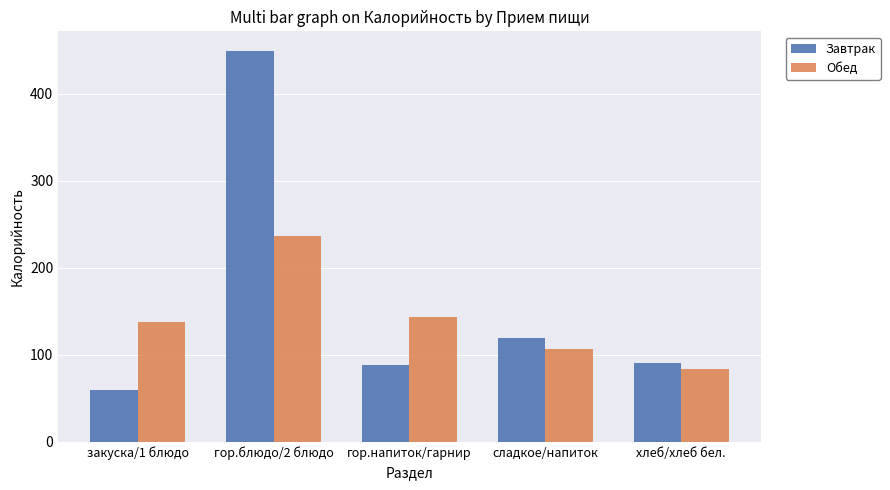

What is the label of the 5th bar from the right?

закуска/1 блюдо